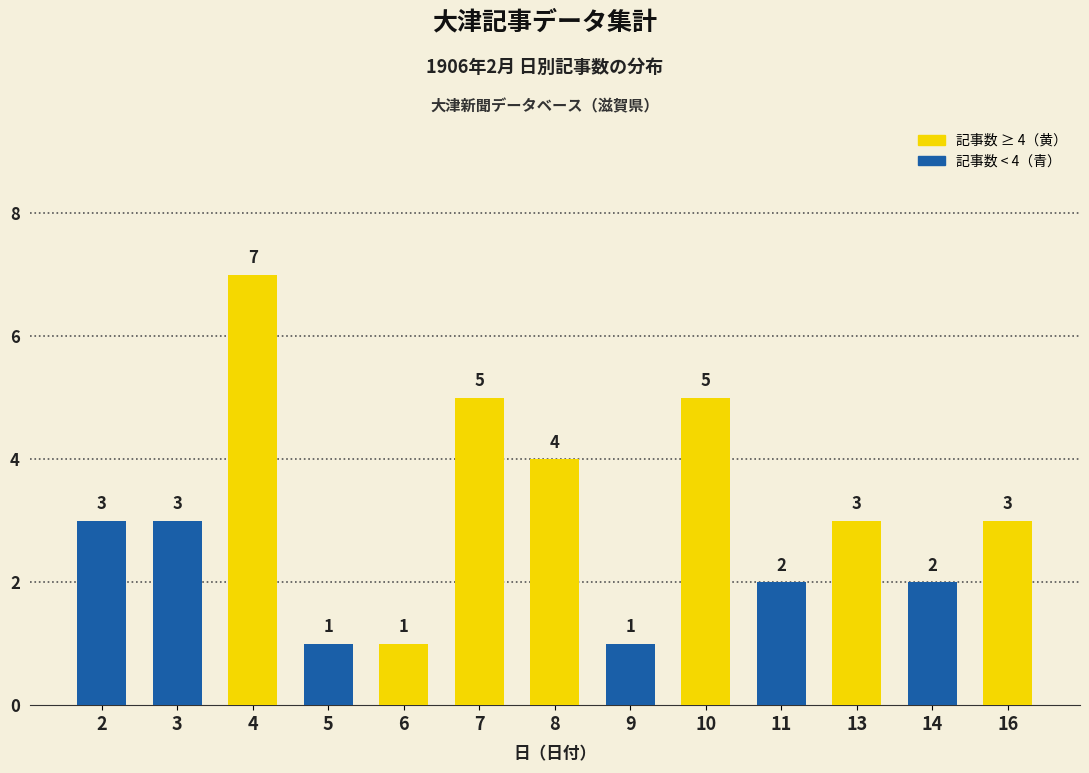

How many values are between 2 and 4?

7